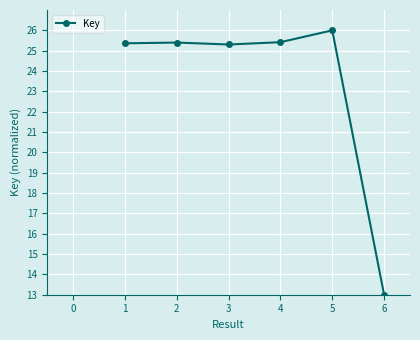

Which label corresponds to the largest value in the chart?

5